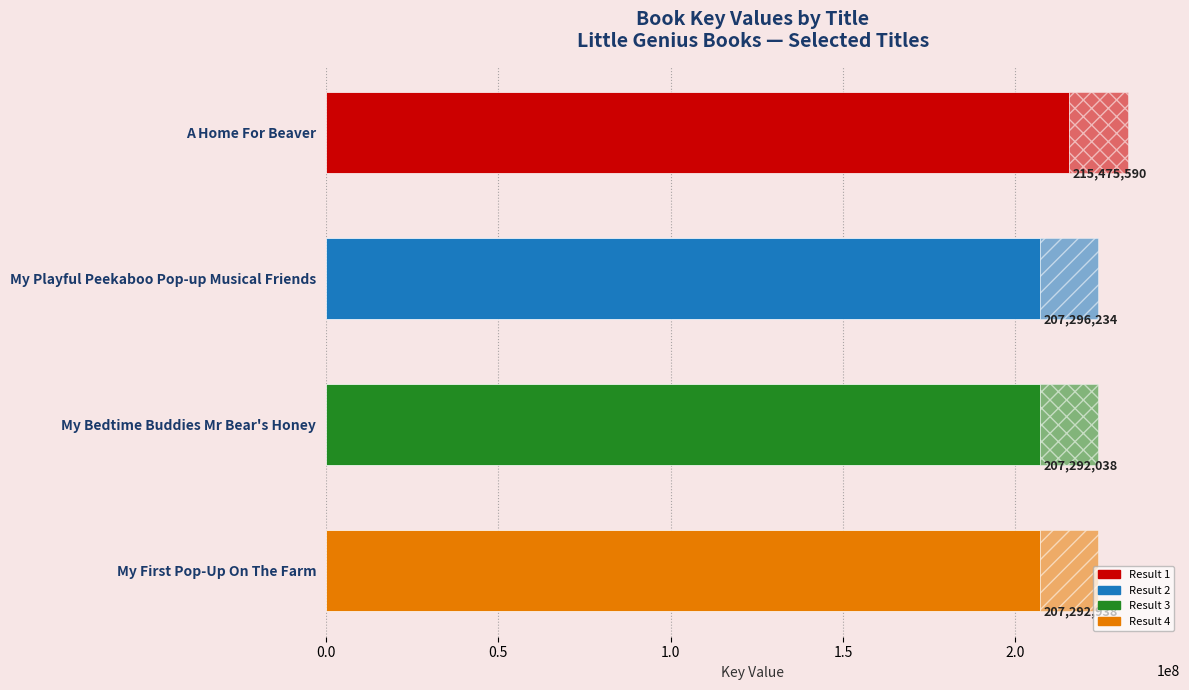

What is the value of the 4th bar from the left?

207292938